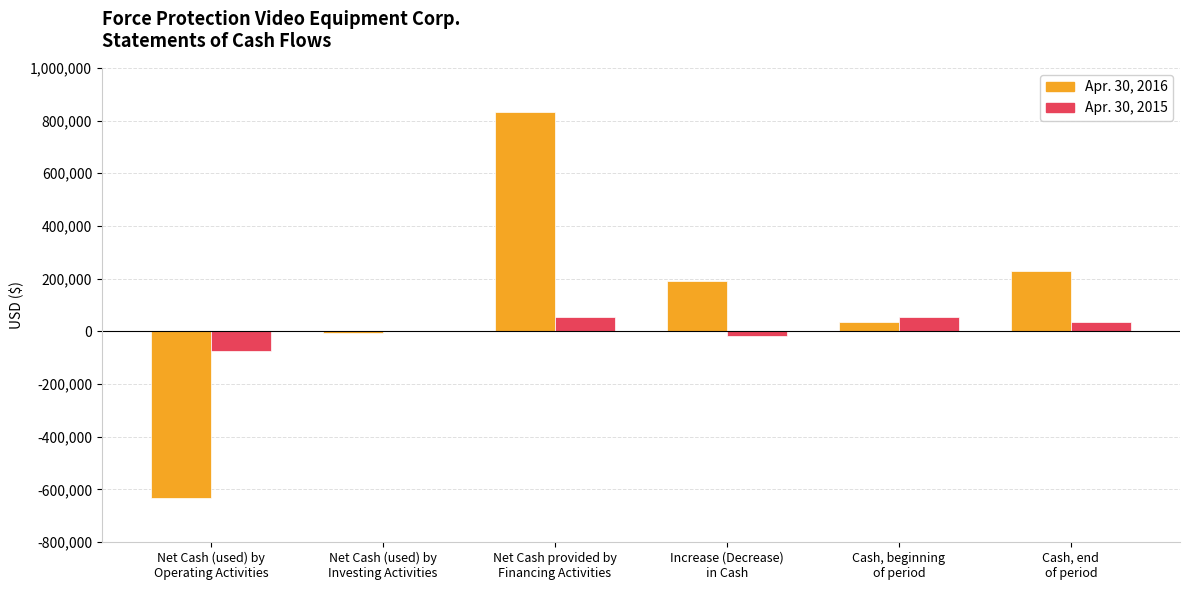

What is the total value across all series at Net Cash (used) by
Operating Activities?

-707893